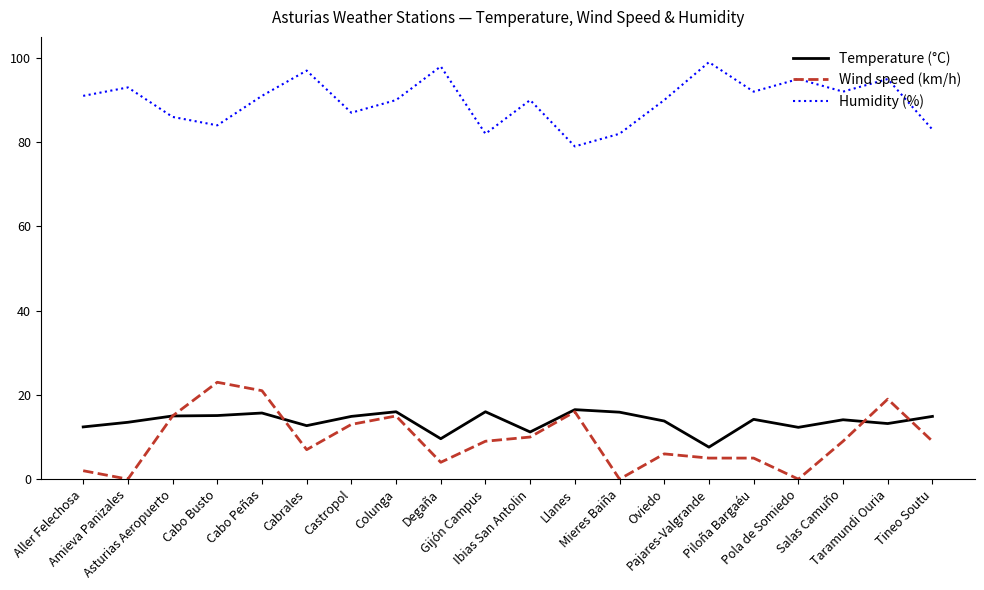

List the series in order of their peak value, highest first.

Humidity (%), Wind speed (km/h), Temperature (°C)